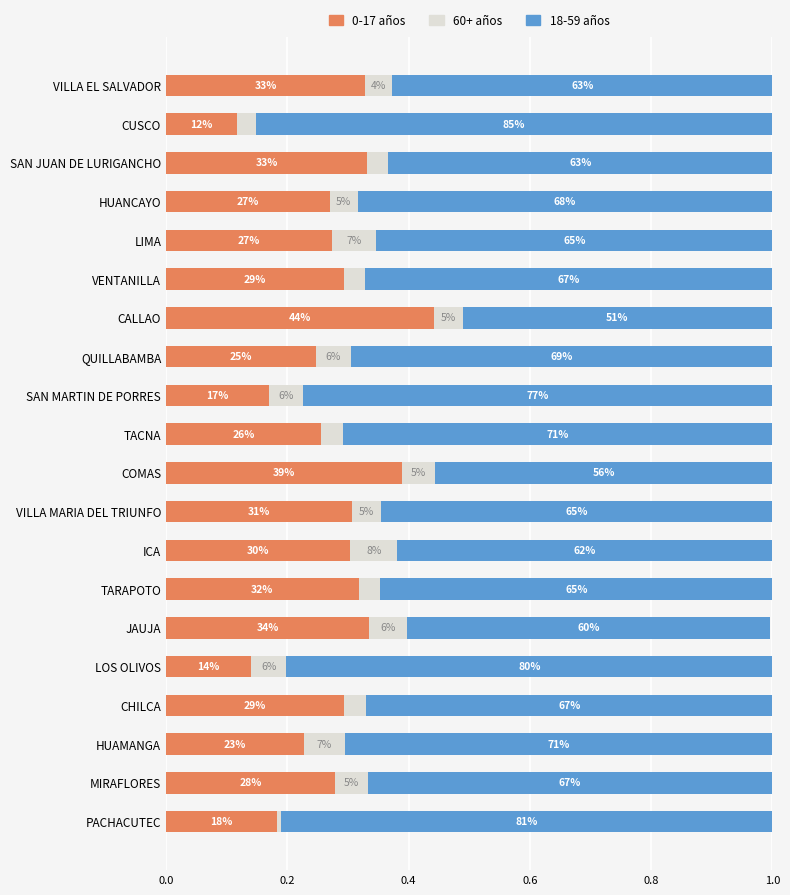

True or false: Viol. 0-17 años has a value of 0.3 at MIRAFLORES.

True